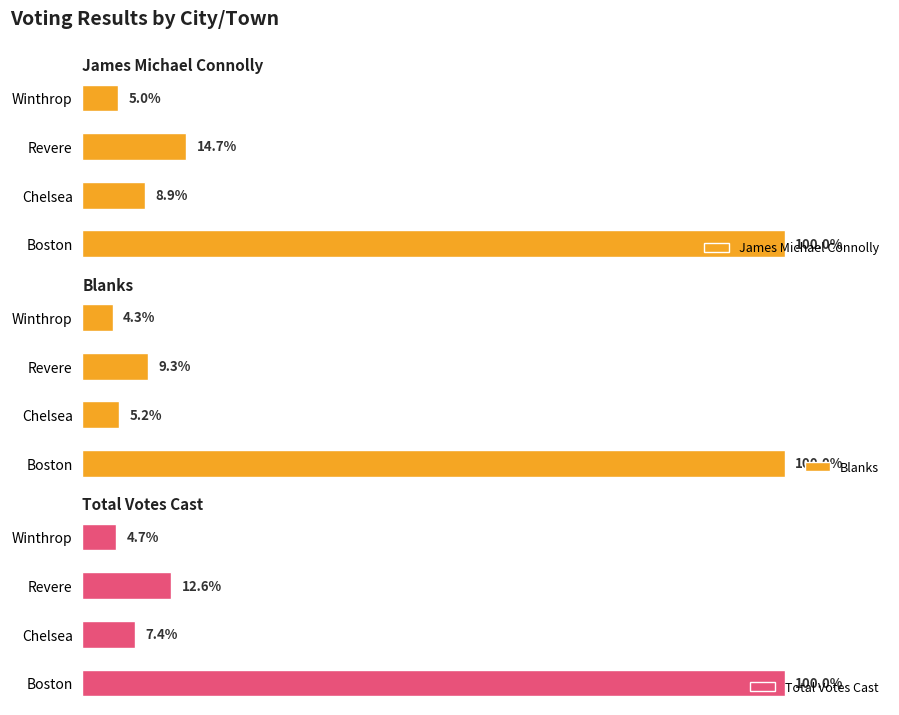

How many bars are there in total?

12